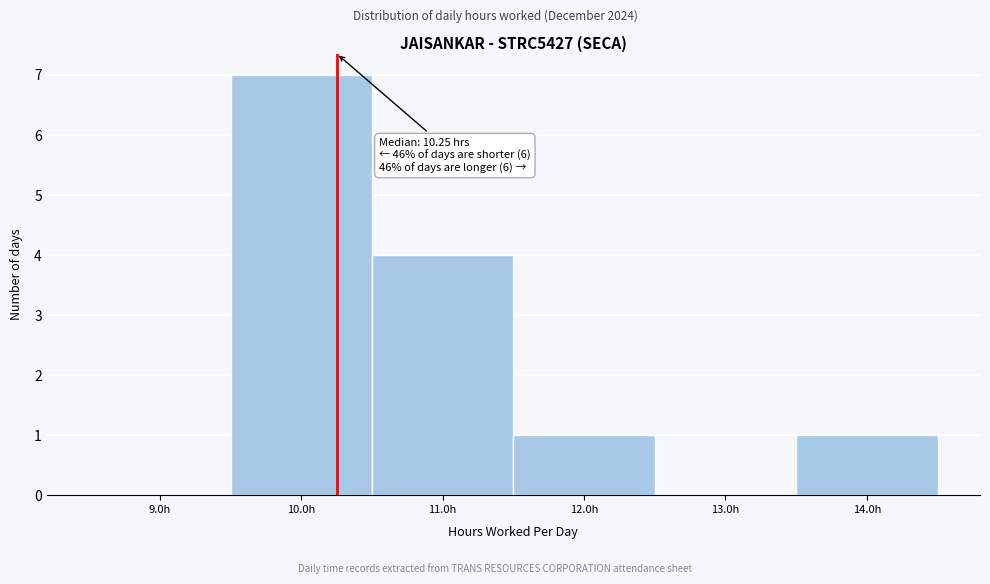

Over which range of the x-axis is the bar tallest?

9.5 to 10.5